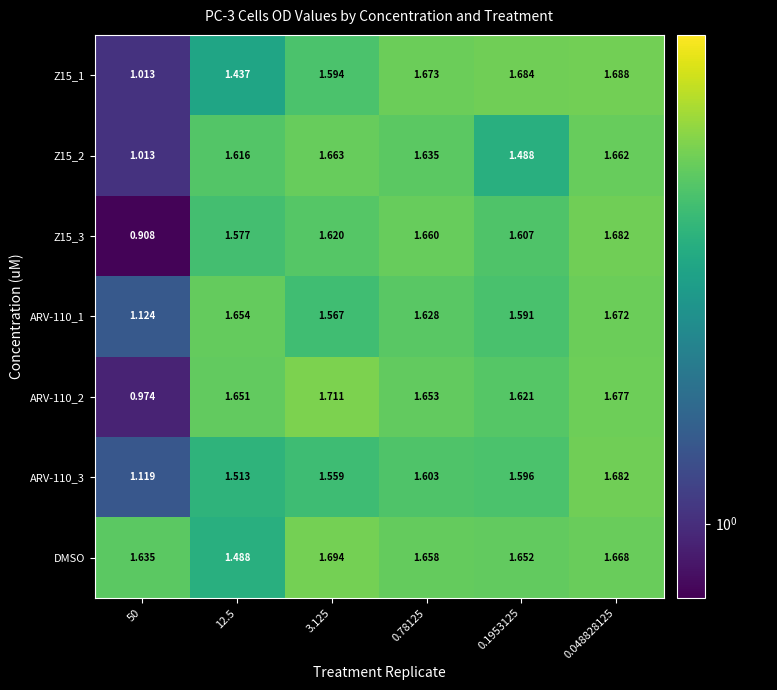

How many data points does each series have?

6